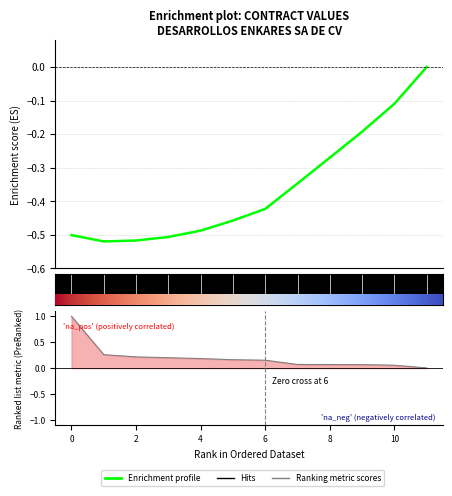

True or false: the data shows -0.8 at 4.

False